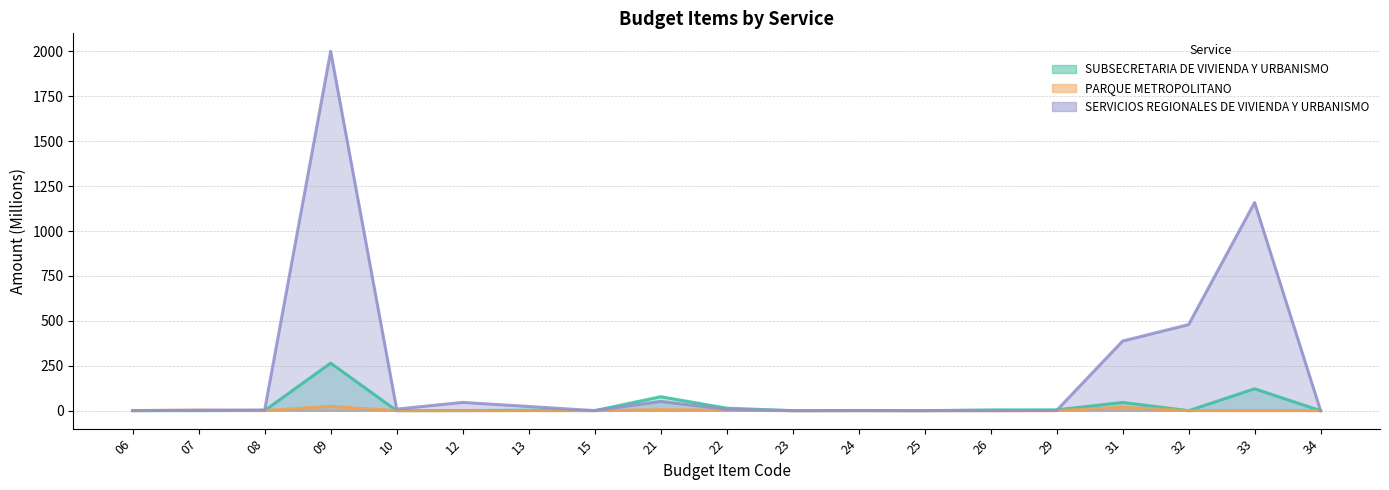

Reading left to right, what are all the values shown in this chart?

SUBSECRETARIA DE VIVIENDA Y URBANISMO: 0.0	0.0	1.0	264.9	0.0	0.3	2.7	0.1	77.6	14.0	0.0	1.0	0.0	4.1	4.4	46.0	0.0	122.0	0.0
PARQUE METROPOLITANO: 0.4	2.5	0.2	23.8	0.0	0.0	0.1	0.0	5.8	2.1	0.0	0.0	0.0	0.0	0.1	19.1	0.0	0.0	0.0
SERVICIOS REGIONALES DE VIVIENDA Y URBANISMO: 0.4	2.4	3.8	2000.3	8.6	46.0	23.3	0.3	51.4	7.4	0.0	0.0	0.0	0.0	1.2	387.5	479.0	1158.7	0.0